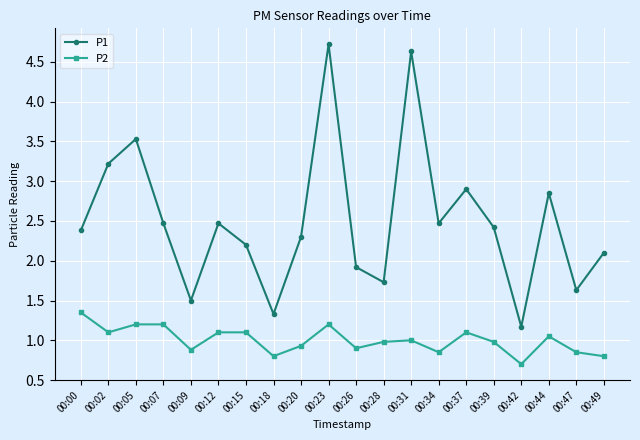

Which series has the largest range (max minus min)?

P1